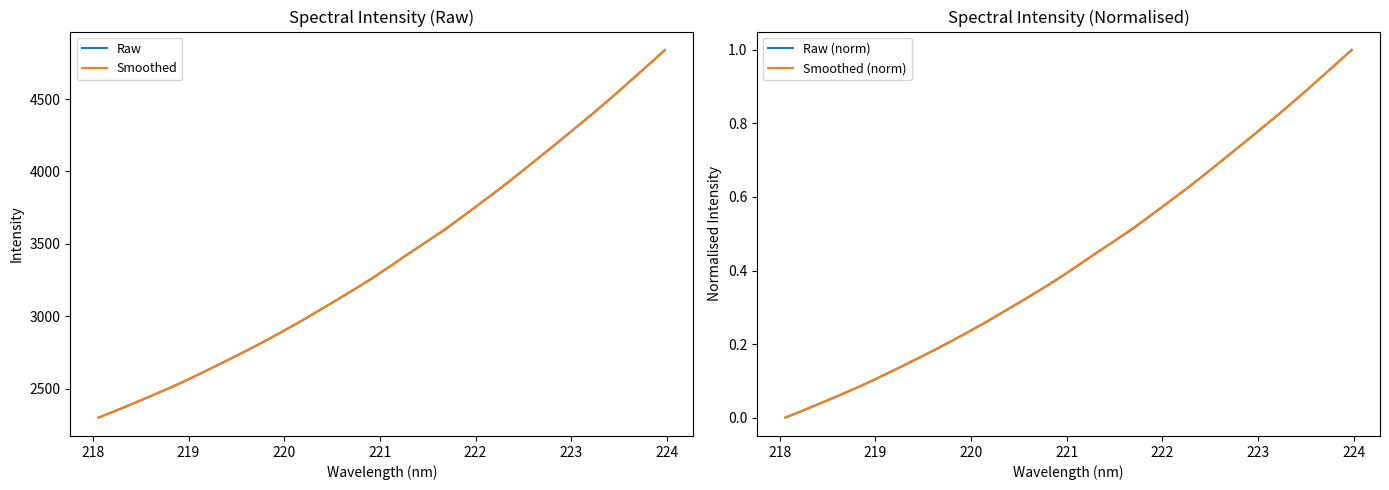

What is the lowest value of the Raw series?

2299.6